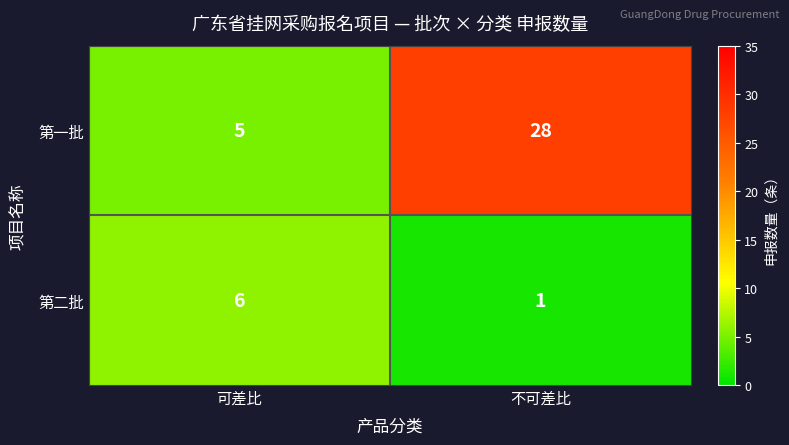

Read the 第一批 value at 不可差比, to the nearest 10.

30